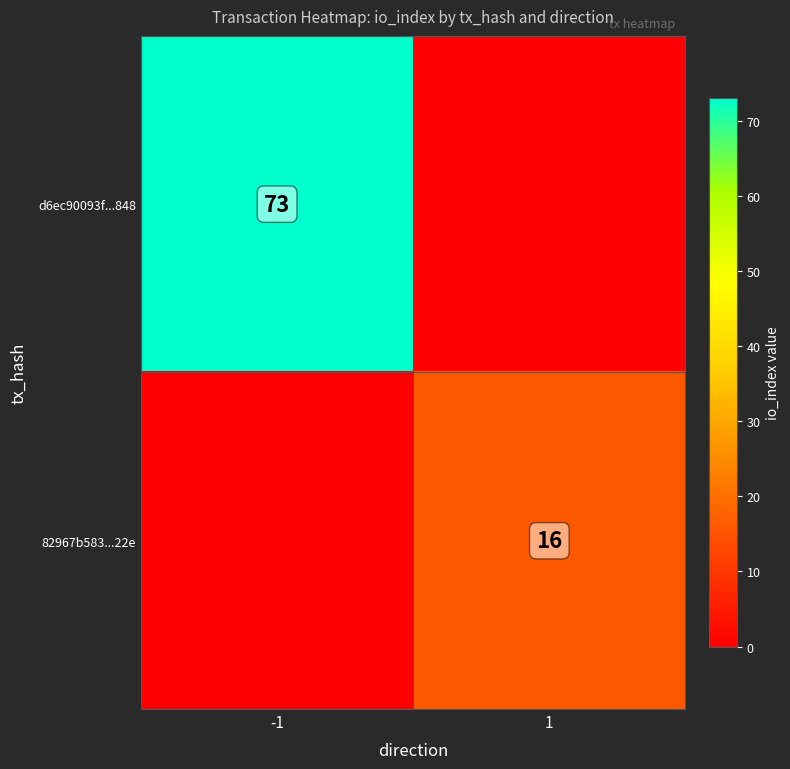

True or false: 82967b583...22e has a value of 16 at 1.

True